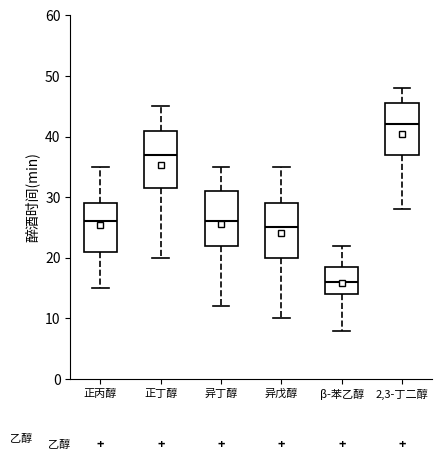

Reading left to right, read every box against the y-axis: the position of its median line, the range the box covers, and the ends of its whiskers. The values are not printed on the chart, so give them approximately, as read against the axis.

正丙醇: median 26, box 21 to 29, whiskers 15 to 35
正丁醇: median 37, box 32 to 41, whiskers 20 to 45
异丁醇: median 26, box 22 to 31, whiskers 12 to 35
异戊醇: median 25, box 20 to 29, whiskers 10 to 35
β-苯乙醇: median 16, box 14 to 19, whiskers 8 to 22
2,3-丁二醇: median 42, box 37 to 46, whiskers 28 to 48